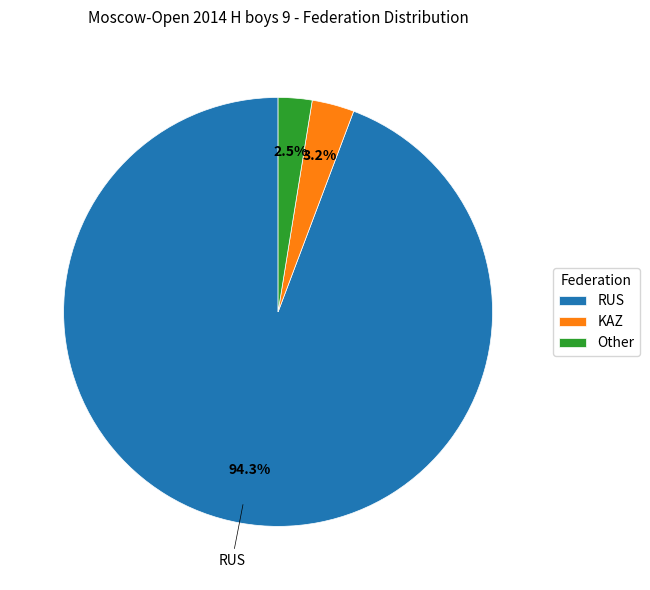

What is the total percentage of Other and RUS?

96.8%